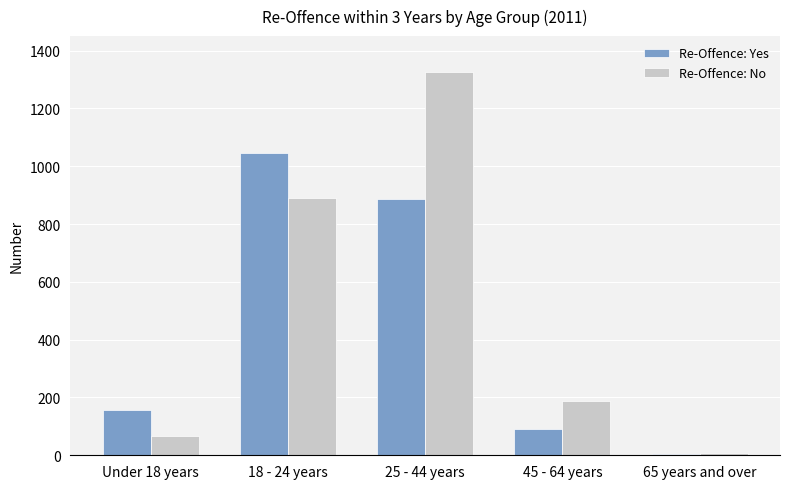

Is the value of Re-Offence: Yes at 45 - 64 years greater than the value of Re-Offence: No at 45 - 64 years?

No